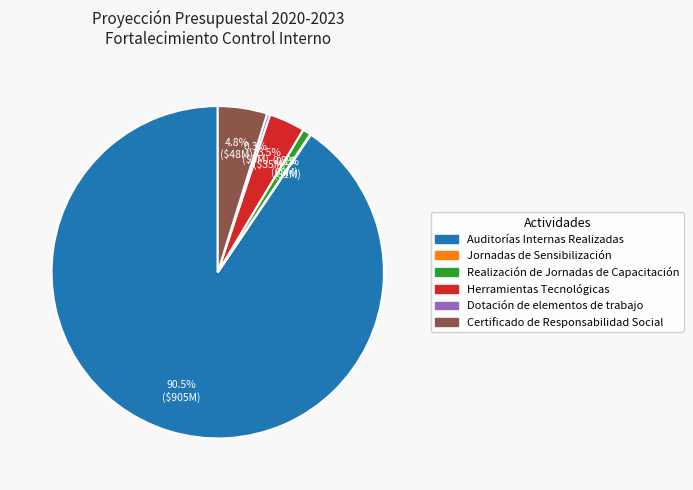

What is the majority slice?

Auditorías Internas Realizadas